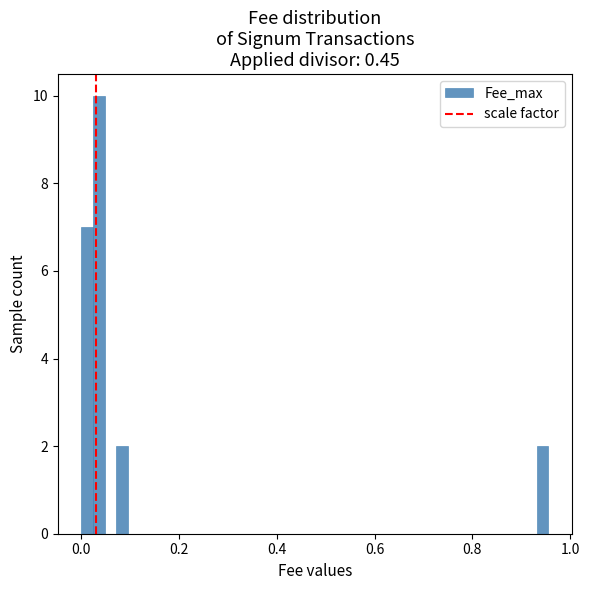

Read against the x-axis, roughly where is the centre of the tallest bar?

0.04